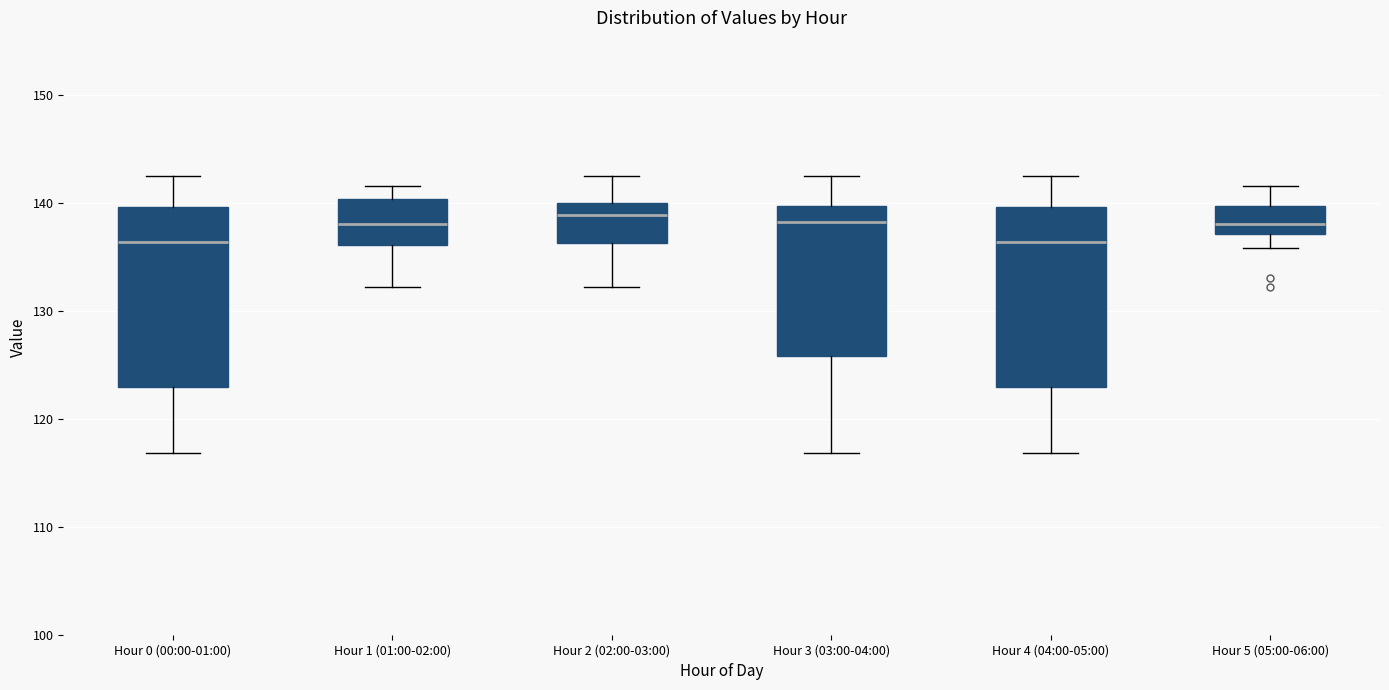

Reading left to right, transcribe this box plot: for each box, give where its median line is, the range the box spans, and where its two whiskers end, as read against the y-axis. The values are not printed on the chart, so give them approximately, as read against the axis.

Hour 0 (00:00-01:00): median 136, box 123 to 140, whiskers 117 to 143
Hour 1 (01:00-02:00): median 138, box 136 to 140, whiskers 132 to 142
Hour 2 (02:00-03:00): median 139, box 136 to 140, whiskers 132 to 143
Hour 3 (03:00-04:00): median 138, box 126 to 140, whiskers 117 to 143
Hour 4 (04:00-05:00): median 136, box 123 to 140, whiskers 117 to 143
Hour 5 (05:00-06:00): median 138, box 137 to 140, whiskers 136 to 142